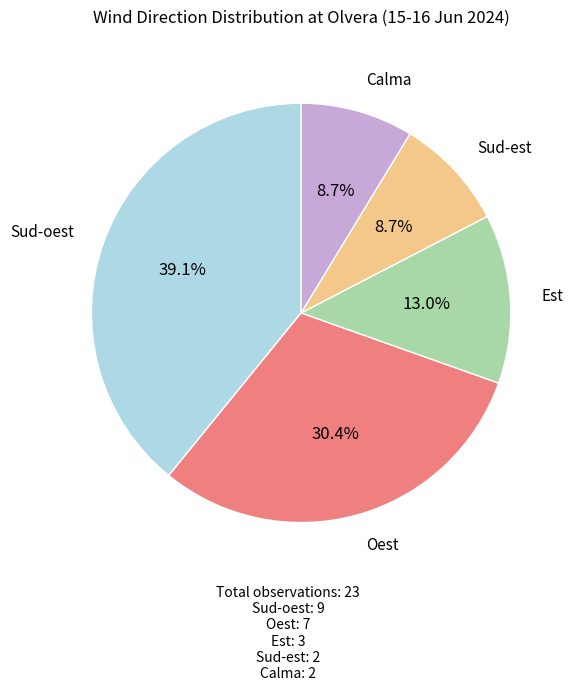

To the nearest percent, what is the difference between the largest and smallest slice percentages?

30%